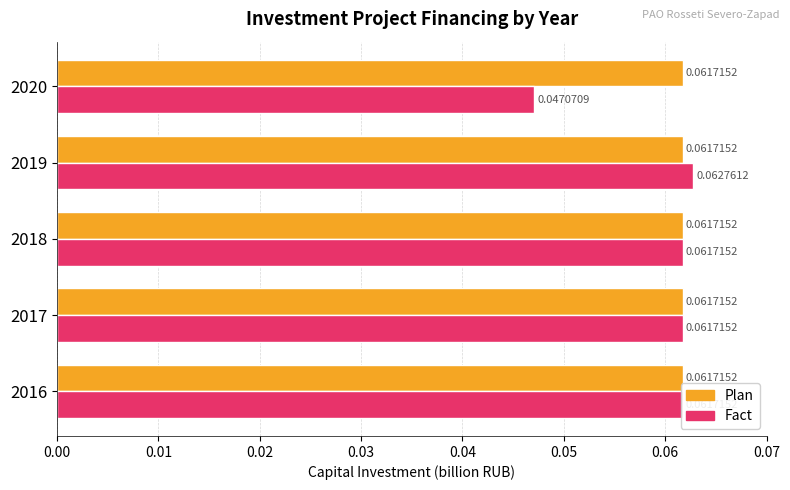

How many data points does each series have?

5